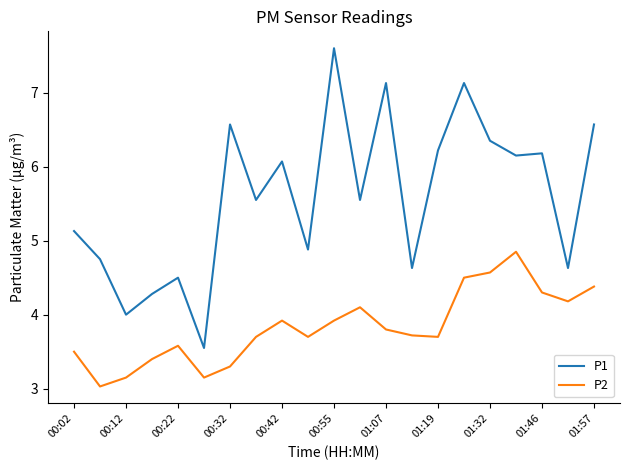

True or false: P2 and P1 cross at least once.

False